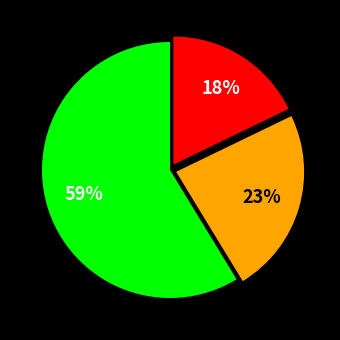

To the nearest percent, what is the difference between the largest and smallest slice percentages?

41%